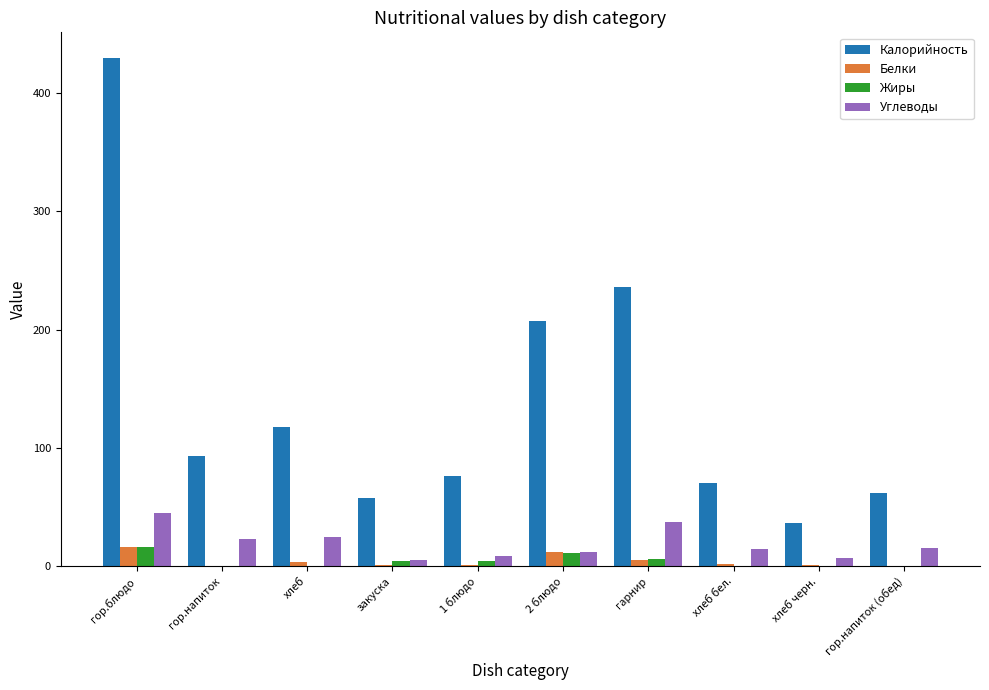

What are all the series names shown in the legend?

Калорийность, Белки, Жиры, Углеводы